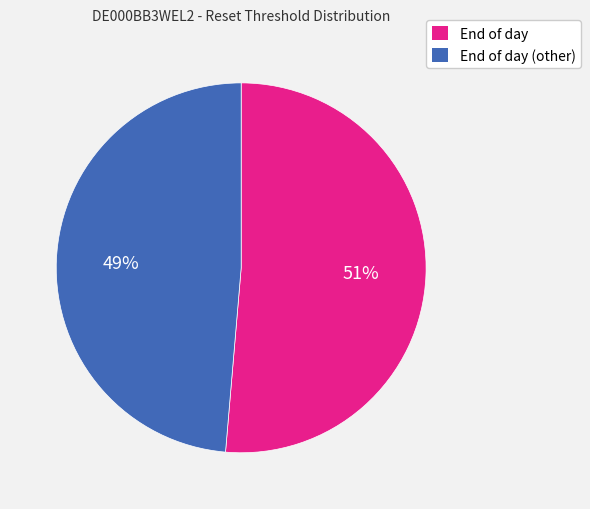

How many slices are in this pie chart?

2